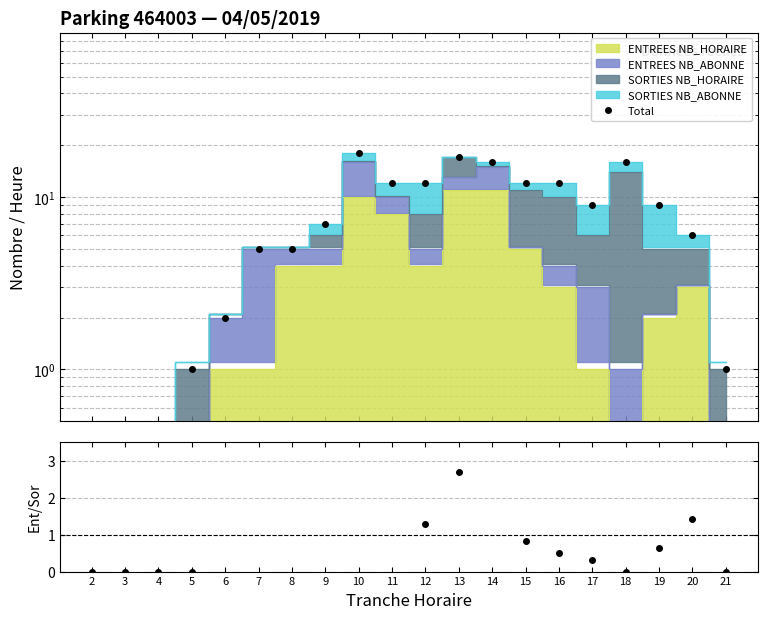

What is the value of the Entrées/Sorties point at the 9th from the left?

100.0